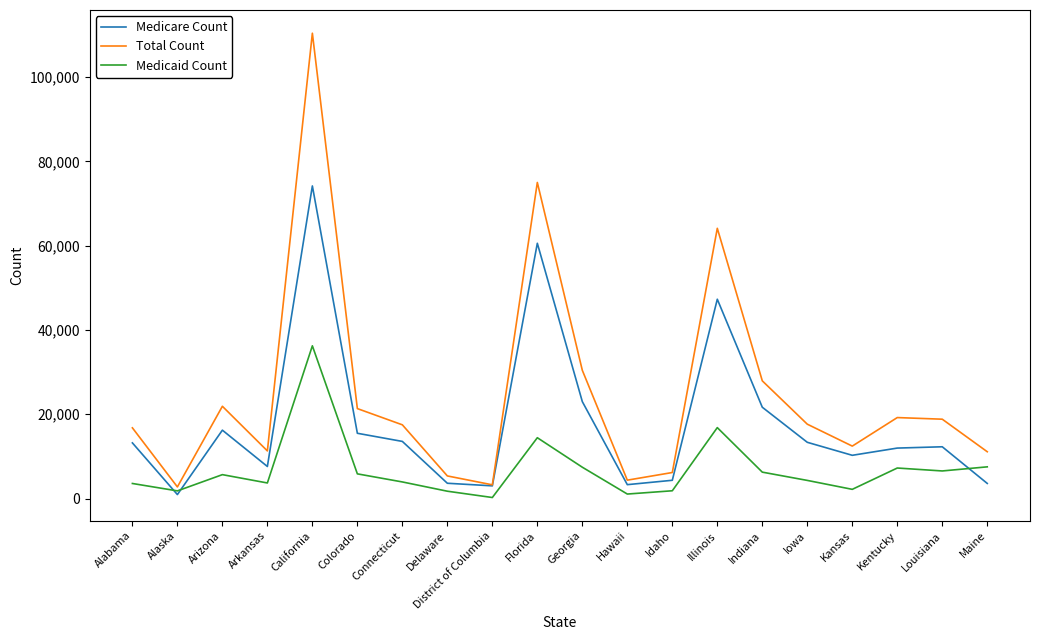

Is the value of Medicaid Count at Florida greater than the value of Total Count at Kansas?

Yes